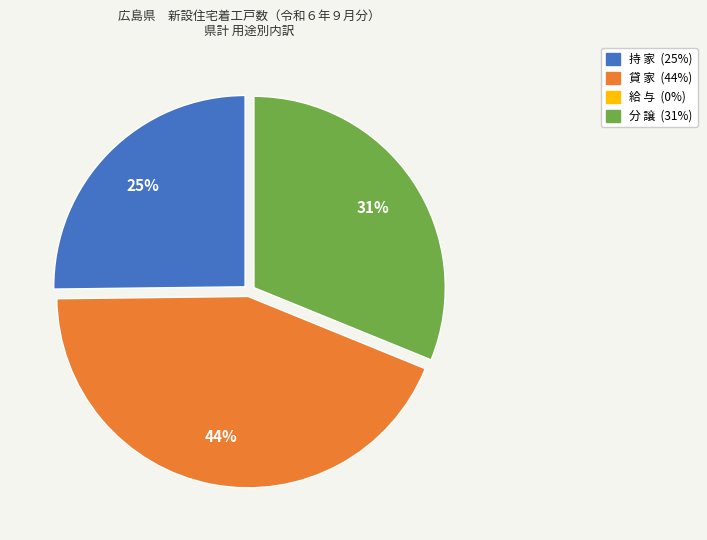

Is there a majority slice in this chart?

No